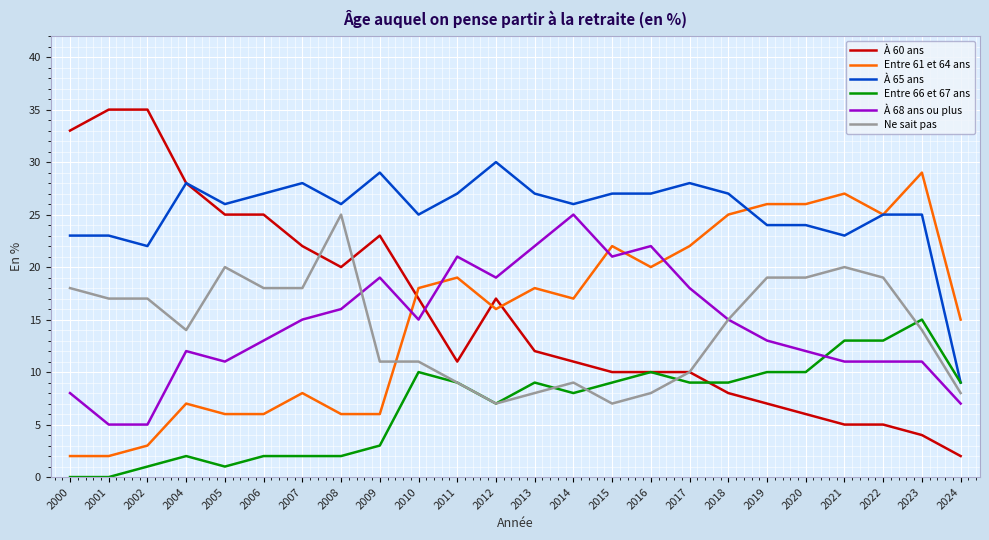

The Ne sait pas series shows 3 at 2014. True or false?

False